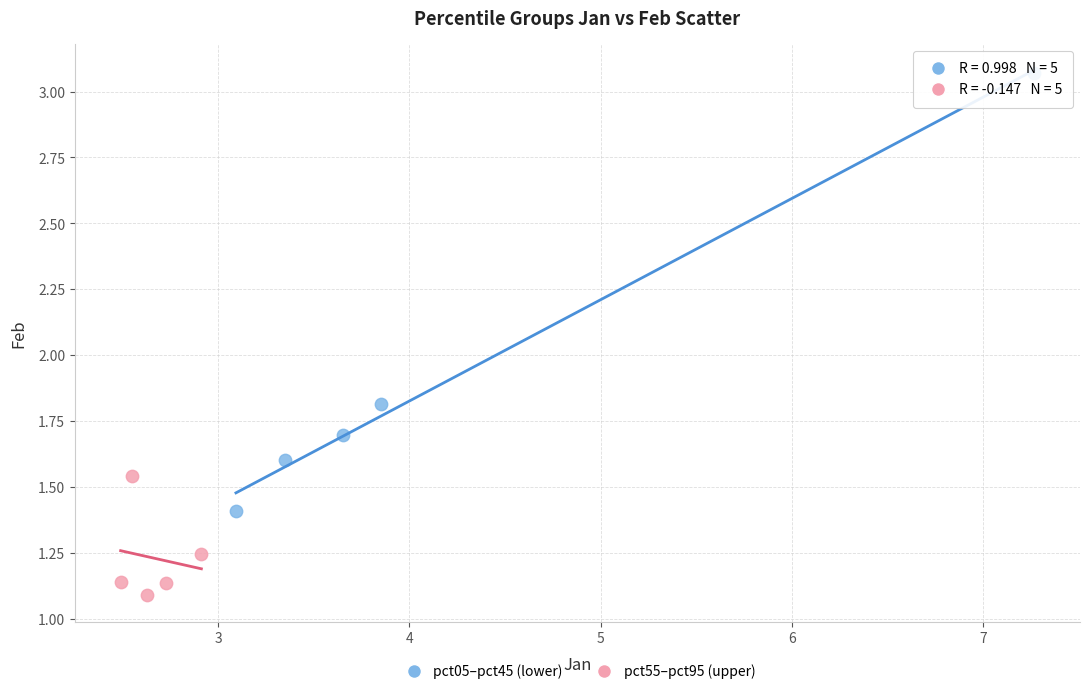

Which series has the widest spread of Y values?

pct05–pct45 (lower)